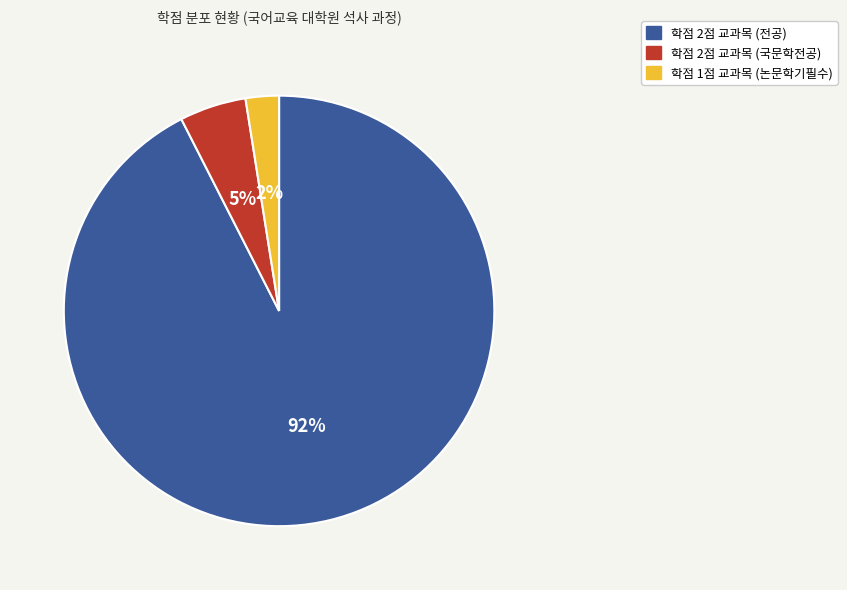

Does any single category account for the majority?

Yes